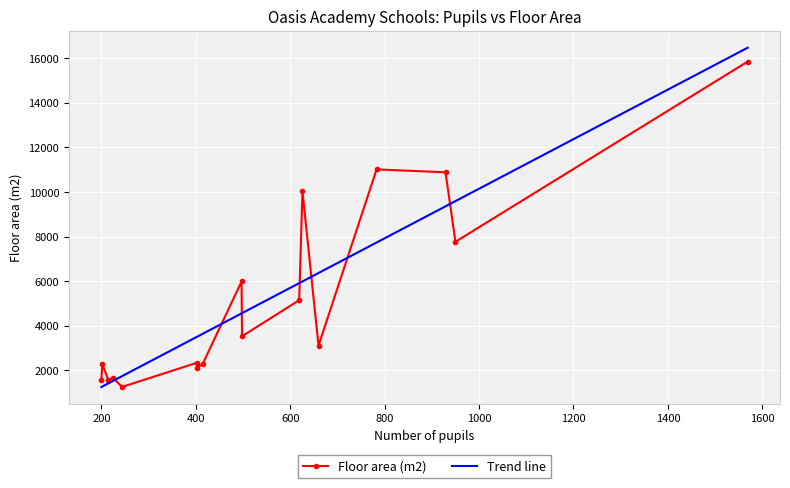

Which series has the widest spread of values?

Trend line